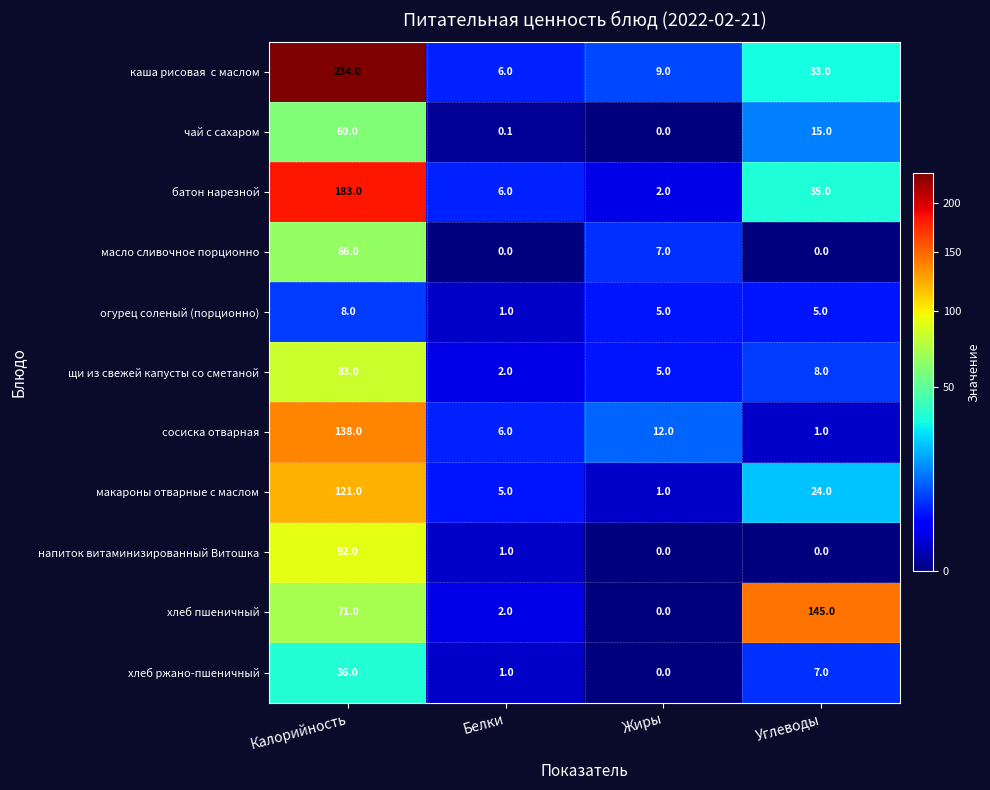

At which label is масло сливочное порционно closest to 33?

Жиры